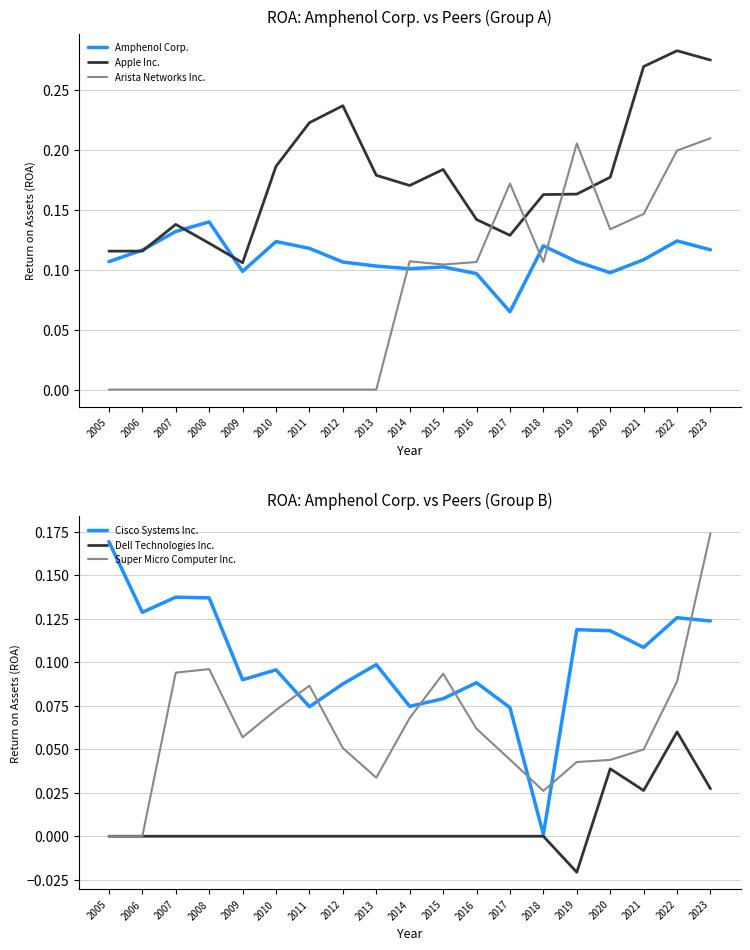

Is the value of Arista Networks Inc. at 2013 greater than the value of Cisco Systems Inc. at 2012?

No